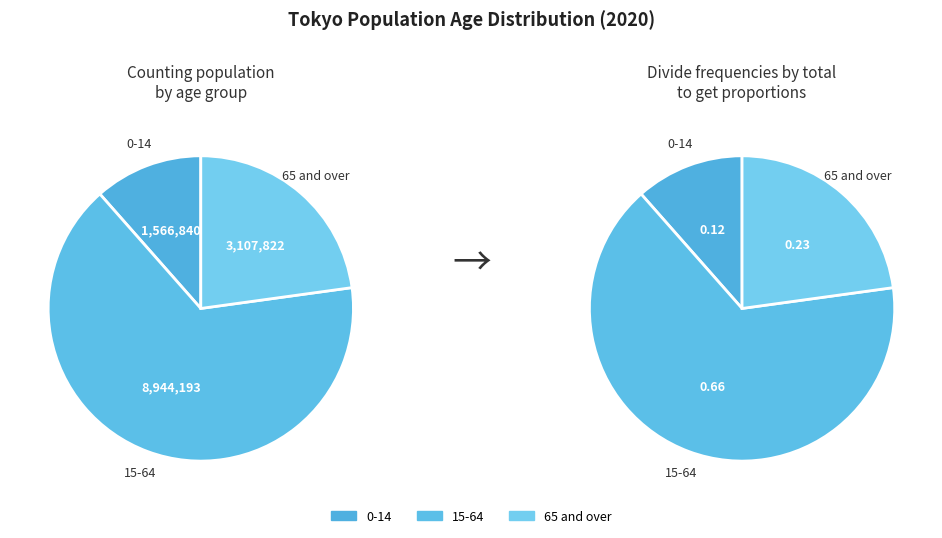

Does 15-64 account for over 50% of the chart?

Yes